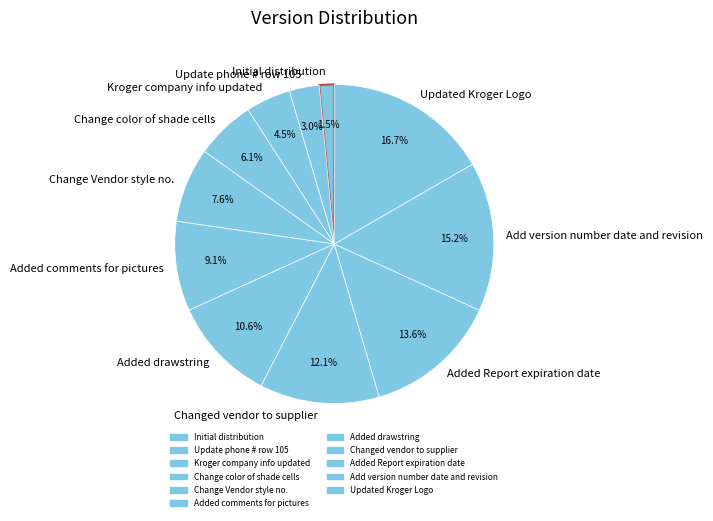

Which slice is the largest?

Updated Kroger Logo